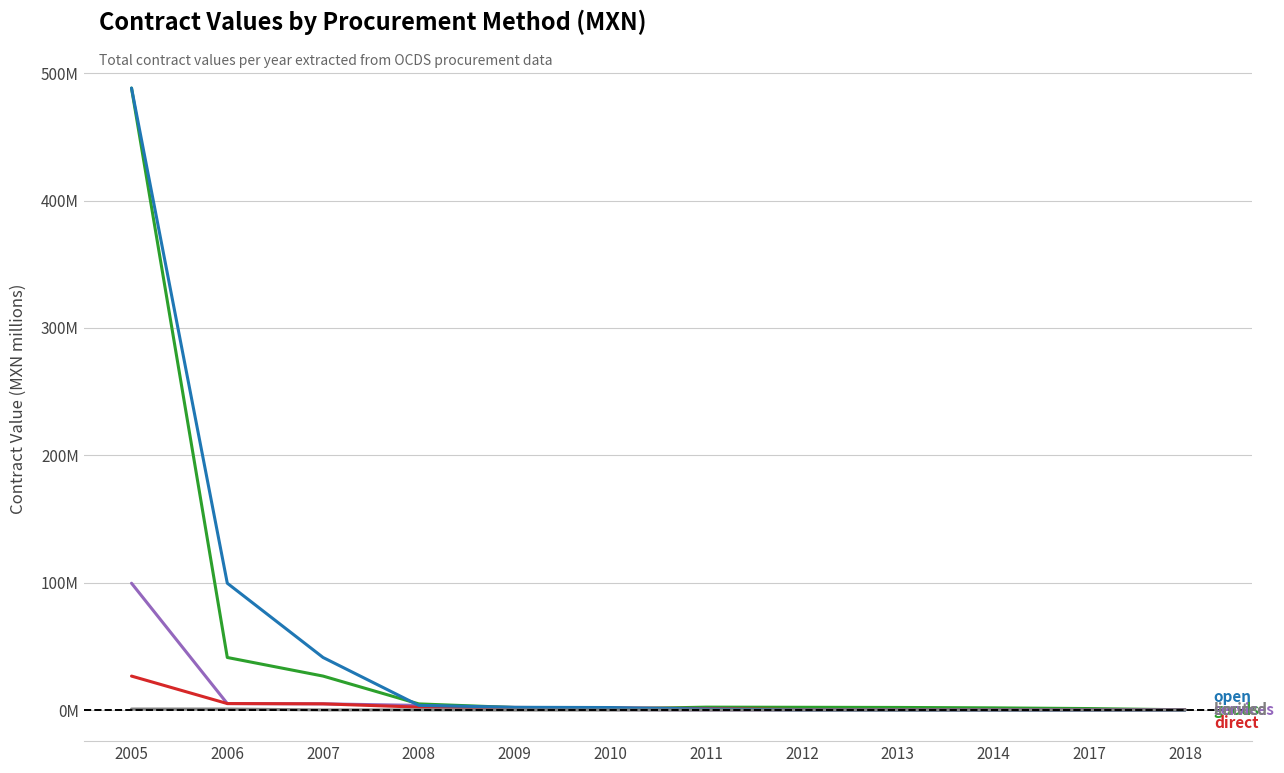

Reading right to left, list all the values displayed in this chart.

goods: 0.2	1.2	1.7	2.0	2.2	2.3	0.8	2.0	4.8	26.7	41.3	488.2
services: 0.1	0.1	0.1	0.2	0.1	0.1	0.4	0.8	3.6	4.9	5.1	99.6
direct: 0.2	0.2	0.2	0.3	0.4	1.2	1.7	2.0	2.3	4.9	5.1	26.7
open: 0.0	0.0	0.0	0.0	0.1	0.8	2.0	2.2	3.6	41.3	99.6	488.2
limited: 0.0	0.0	0.0	0.0	0.0	0.0	0.0	0.0	0.1	0.1	0.8	0.8